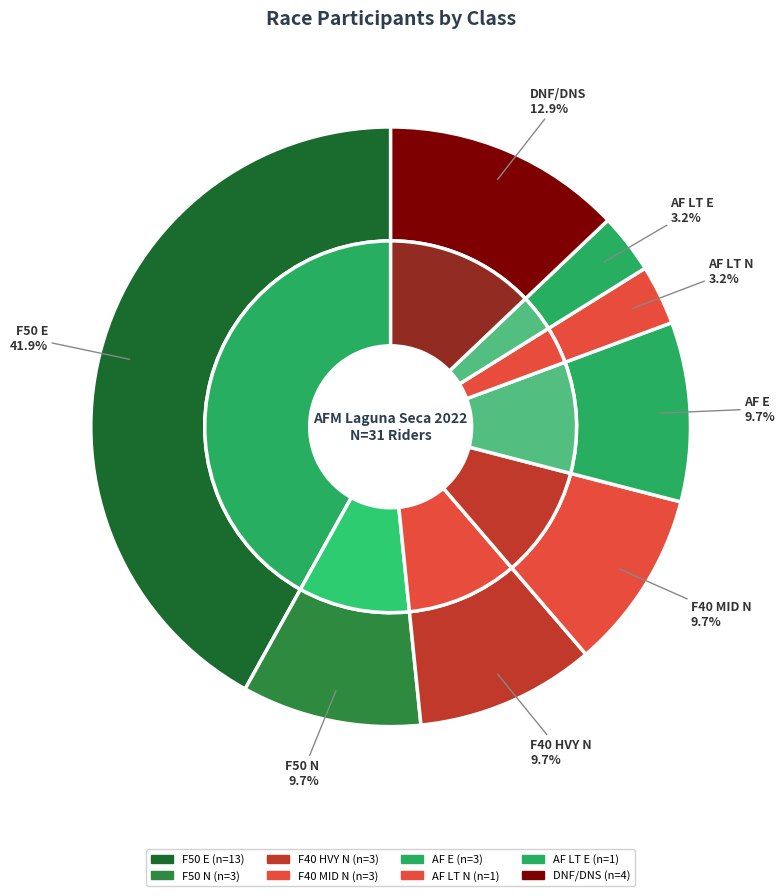

Is there any slice that represents more than half of the pie?

No